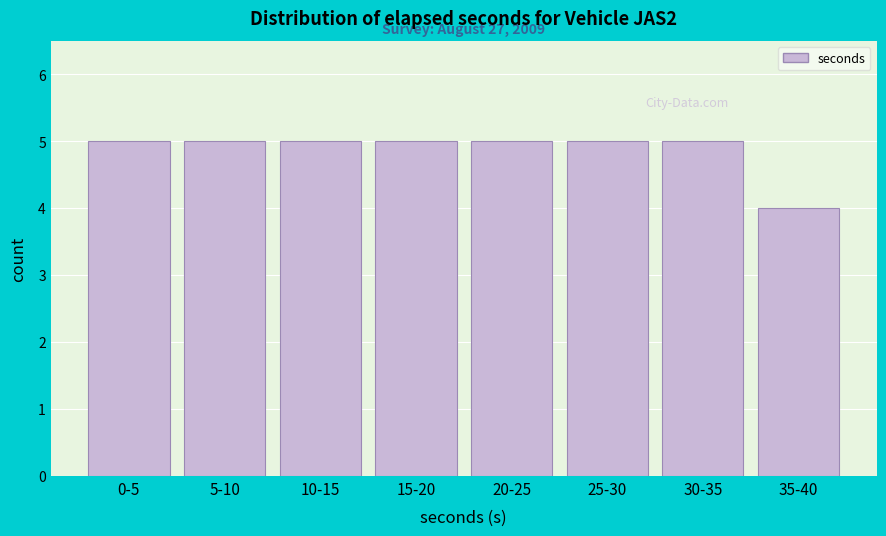

Reading left to right, extract all data points from this chart.

0-5=5	5-10=5	10-15=5	15-20=5	20-25=5	25-30=5	30-35=5	35-40=4